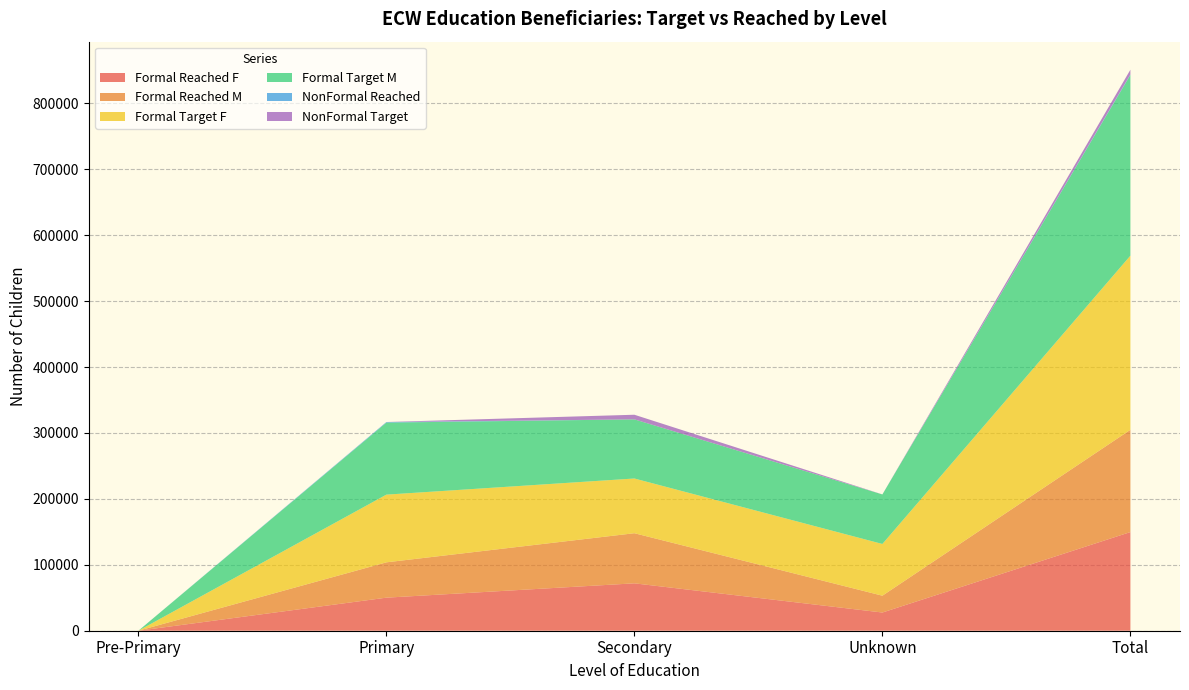

Reading right to left, transcribe all the data shown in this chart.

Formal Reached F: Total=149682.1	Unknown=27615.0	Secondary=71910.0	Primary=50157.2	Pre-Primary=0.0
Formal Reached M: Total=155157.9	Unknown=25530.0	Secondary=76023.1	Primary=53604.8	Pre-Primary=0.0
Formal Target F: Total=264232.2	Unknown=78485.0	Secondary=83028.0	Primary=102719.2	Pre-Primary=0.0
Formal Target M: Total=274147.8	Unknown=75127.0	Secondary=89730.1	Primary=109290.8	Pre-Primary=0.0
NonFormal Reached: Total=811.0	Unknown=0.0	Secondary=2.0	Primary=809.0	Pre-Primary=0.0
NonFormal Target: Total=7150.0	Unknown=75.0	Secondary=7000.0	Primary=75.0	Pre-Primary=0.0